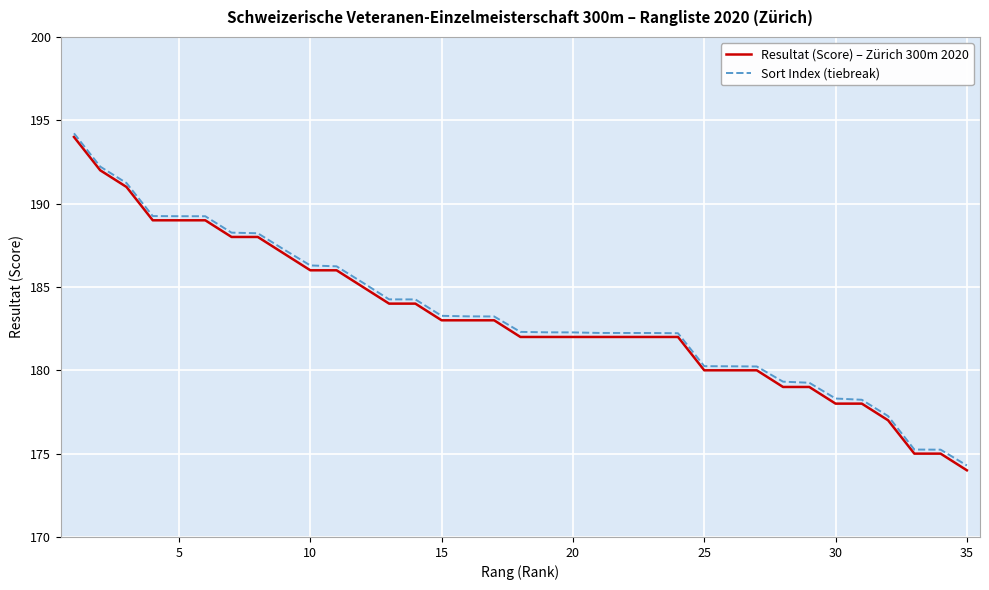

Which series has the largest range (max minus min)?

Resultat (Score) – Zürich 300m 2020